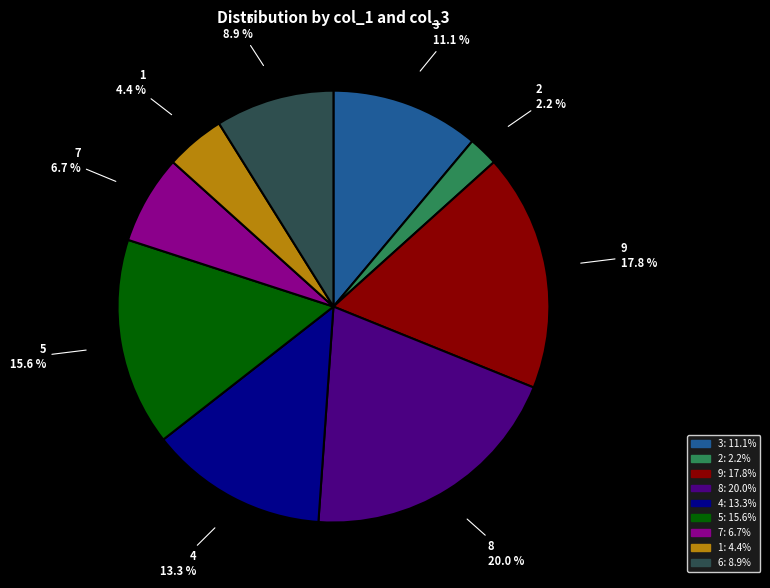

Does any single category account for the majority?

No